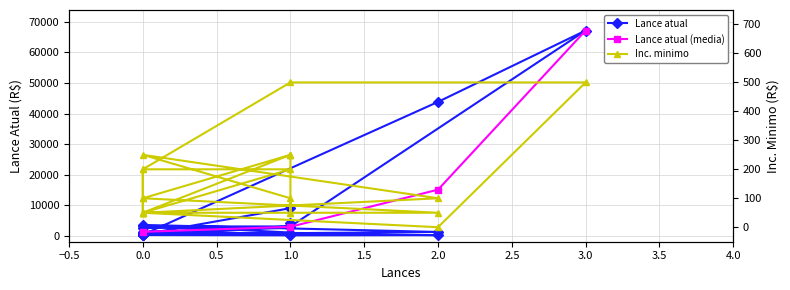

In Inc. minimo, how many points are higher than both neighbors (excluding endpoints)?

1